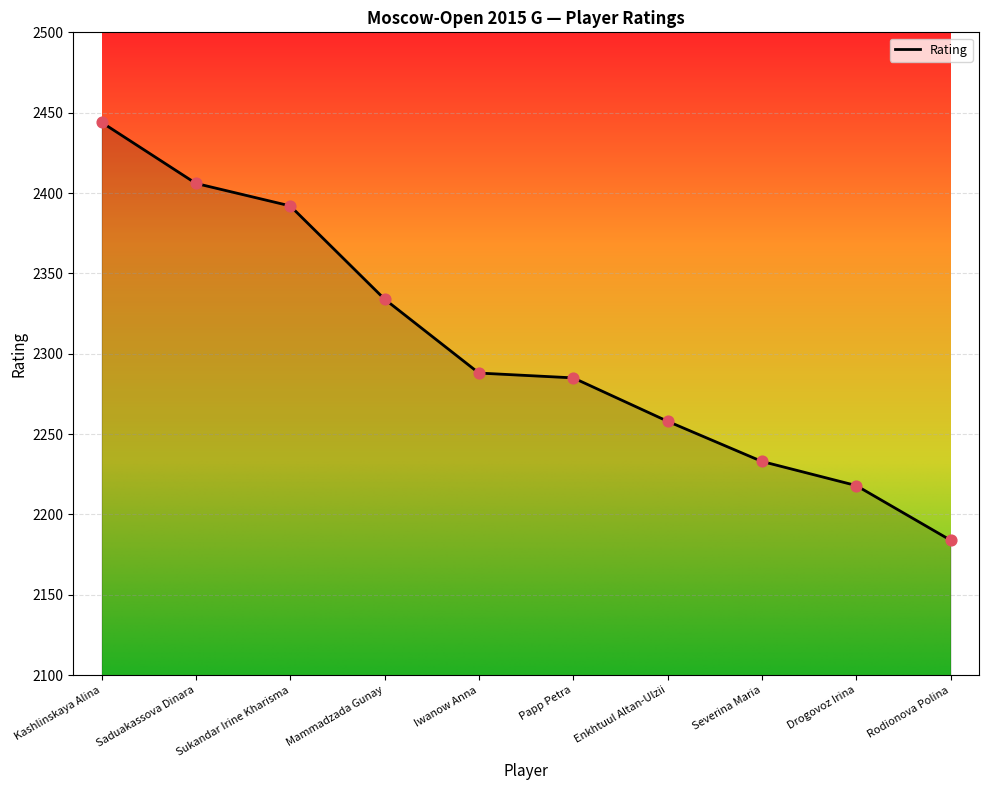

What is the ratio of the value at Iwanow Anna to the value at Enkhtuul Altan-Ulzii?

1.0